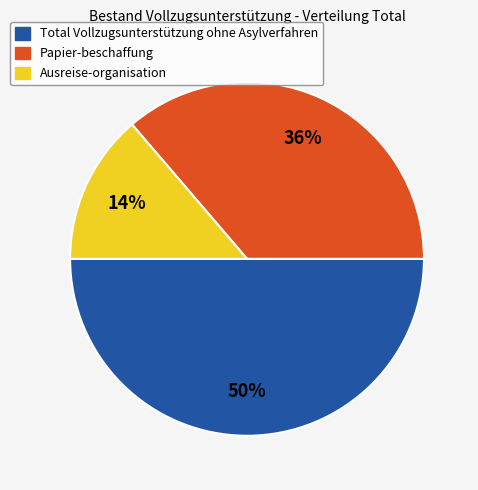

To the nearest percent, what percentage of the pie is Ausreise-organisation?

14%